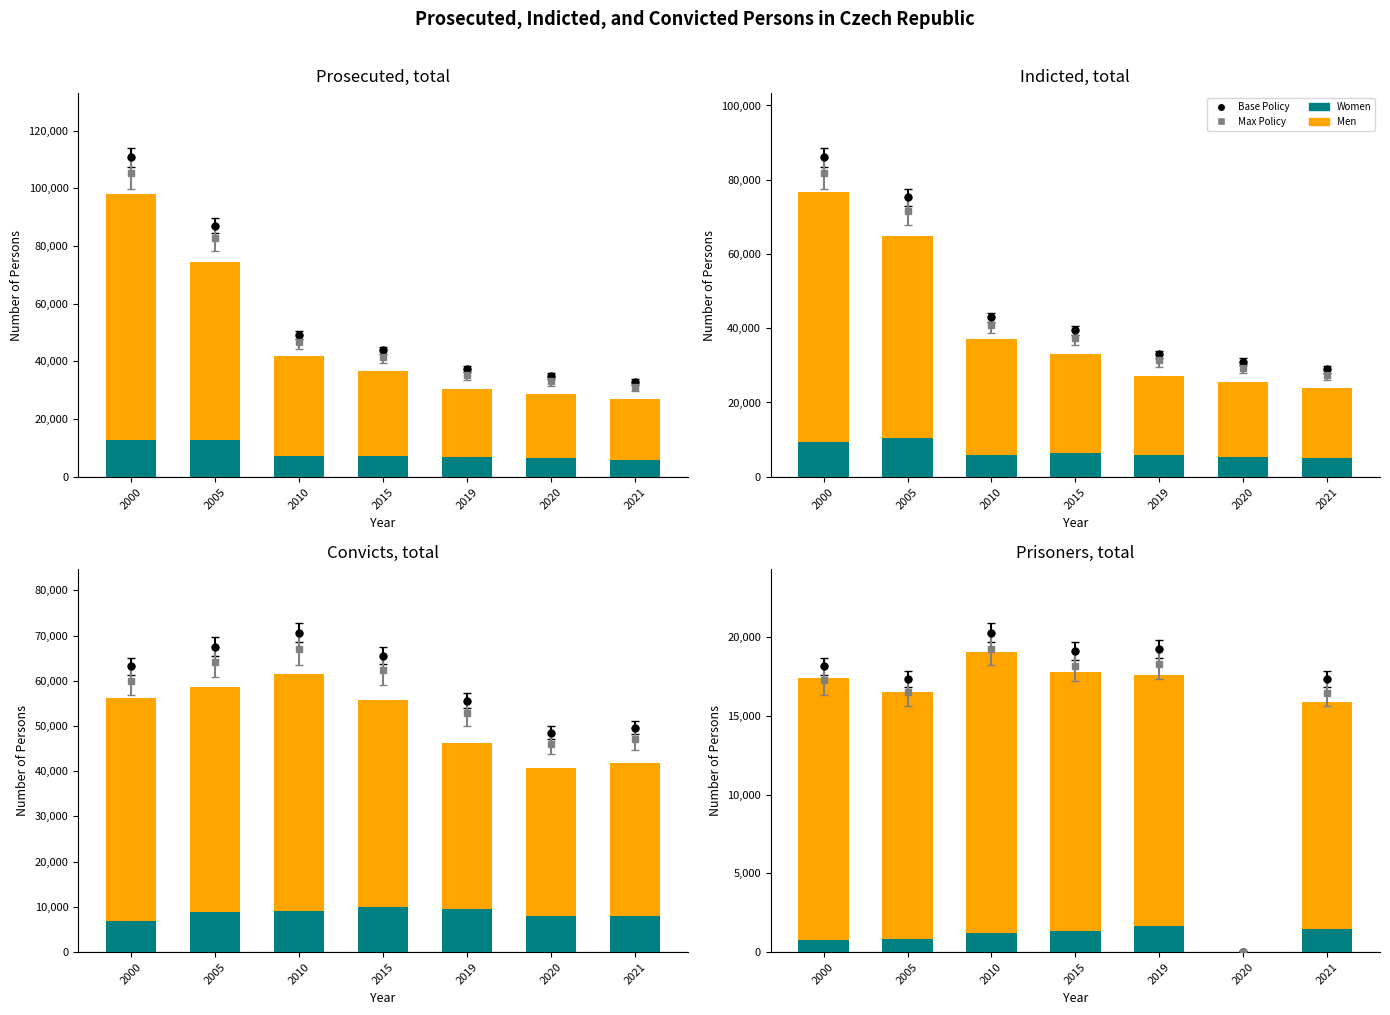

What is the value of the Men bar at the 5th from the left?

17599